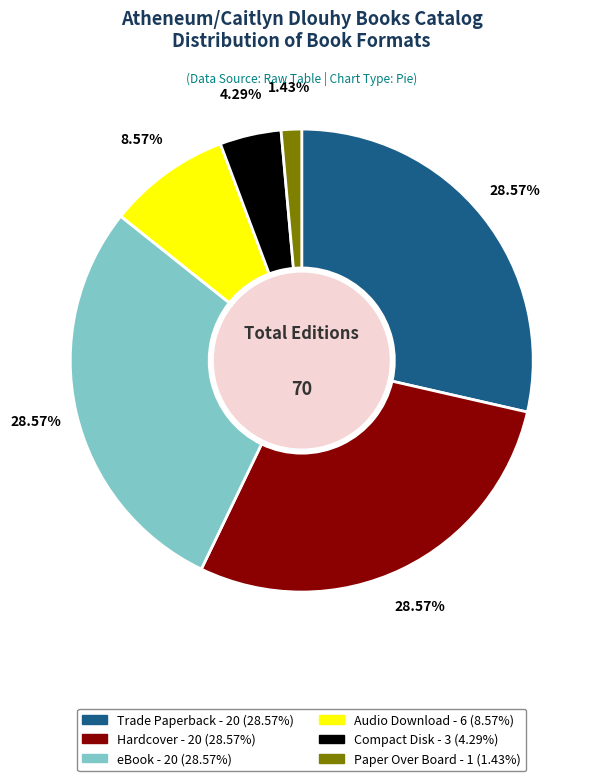

To the nearest percent, what is the average slice percentage?

17%